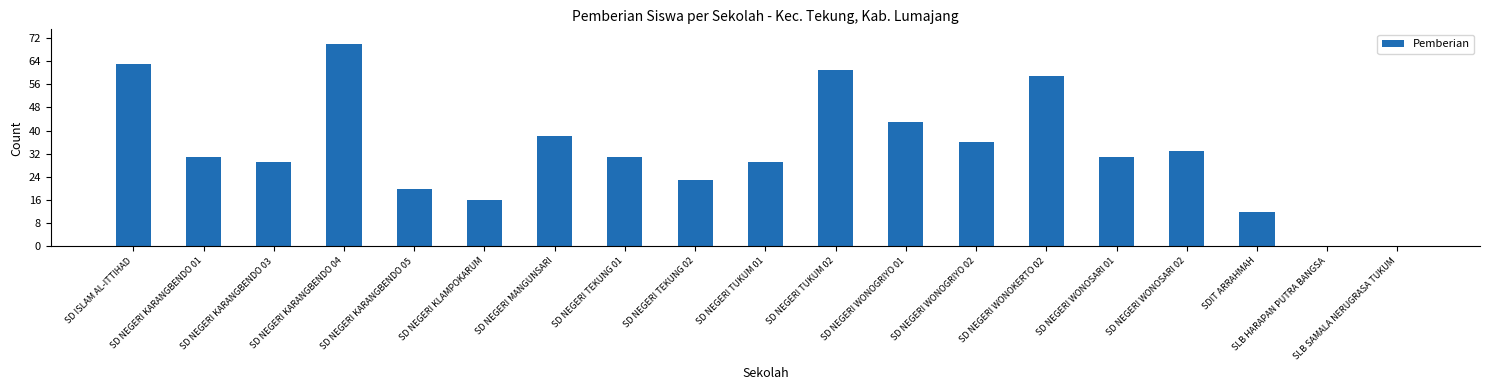

Are the bars horizontal?

No